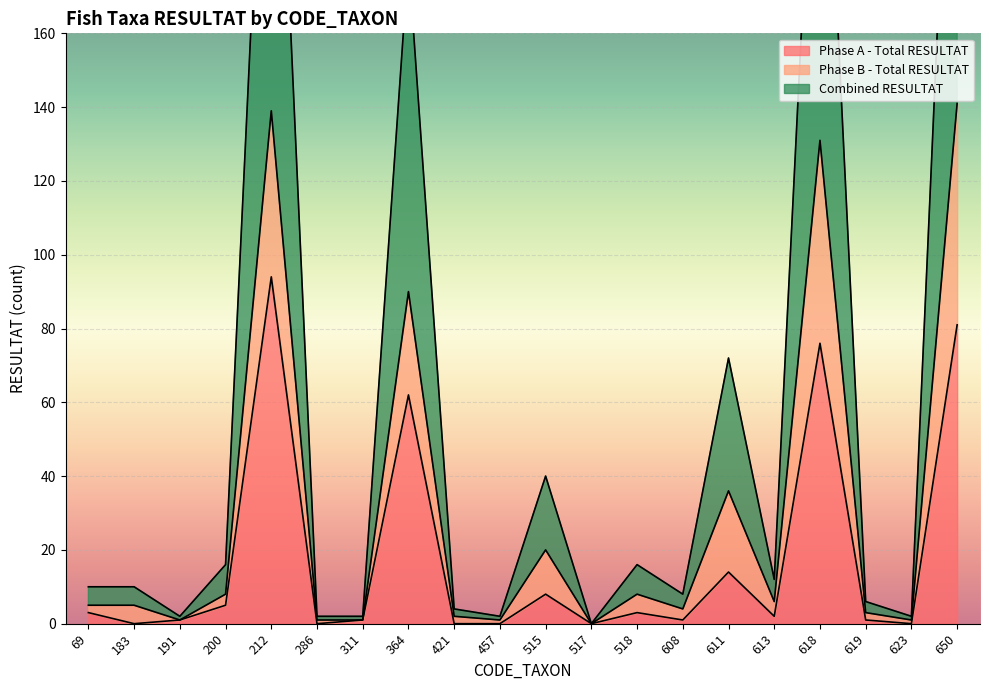

True or false: Phase A - Total RESULTAT has a value of 81 at 650.

True